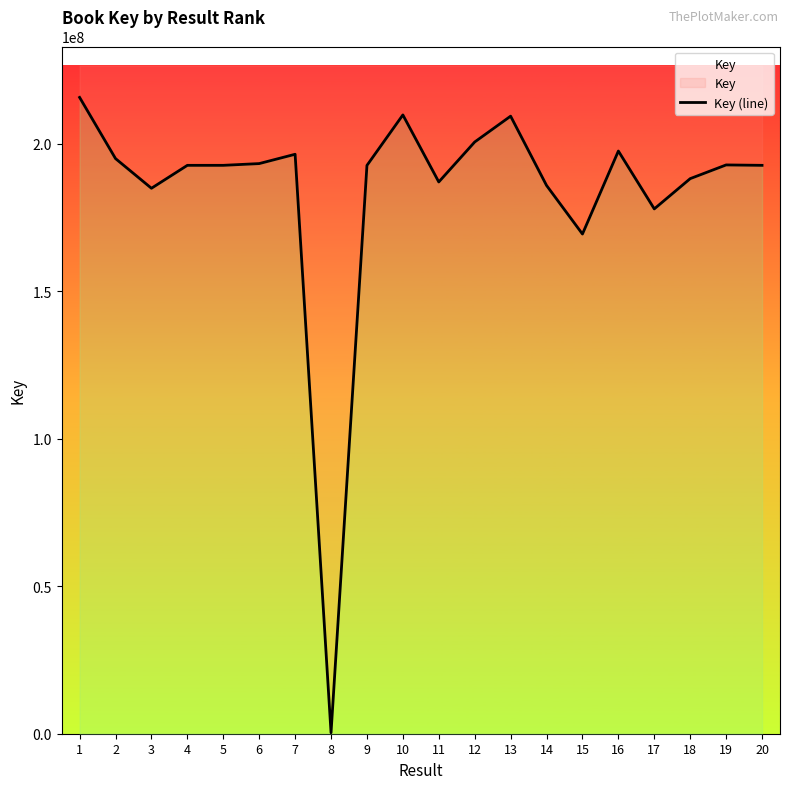

How many interior local valleys (lower than both neighbors) does the data have?

5